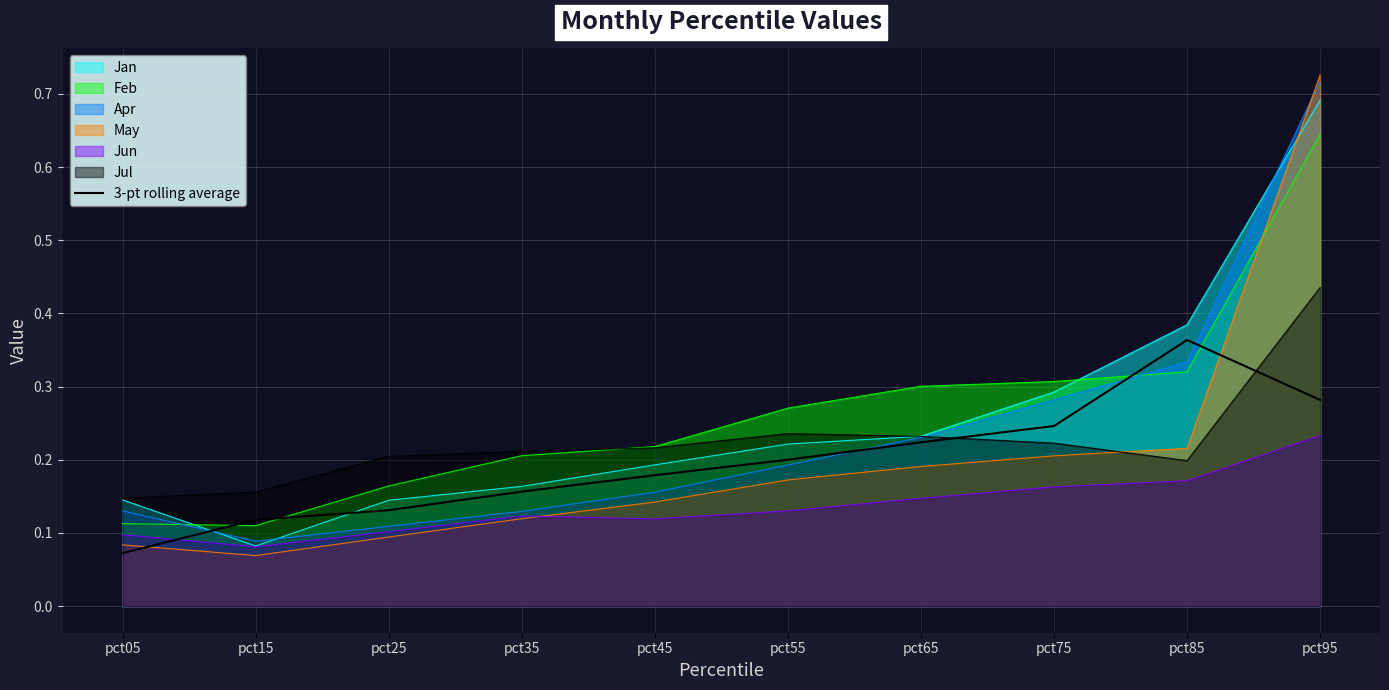

Reading left to right, transcribe all the data shown in this chart.

pct05=0.1	pct15=0.1	pct25=0.1	pct35=0.2	pct45=0.2	pct55=0.2	pct65=0.2	pct75=0.2	pct85=0.4	pct95=0.3